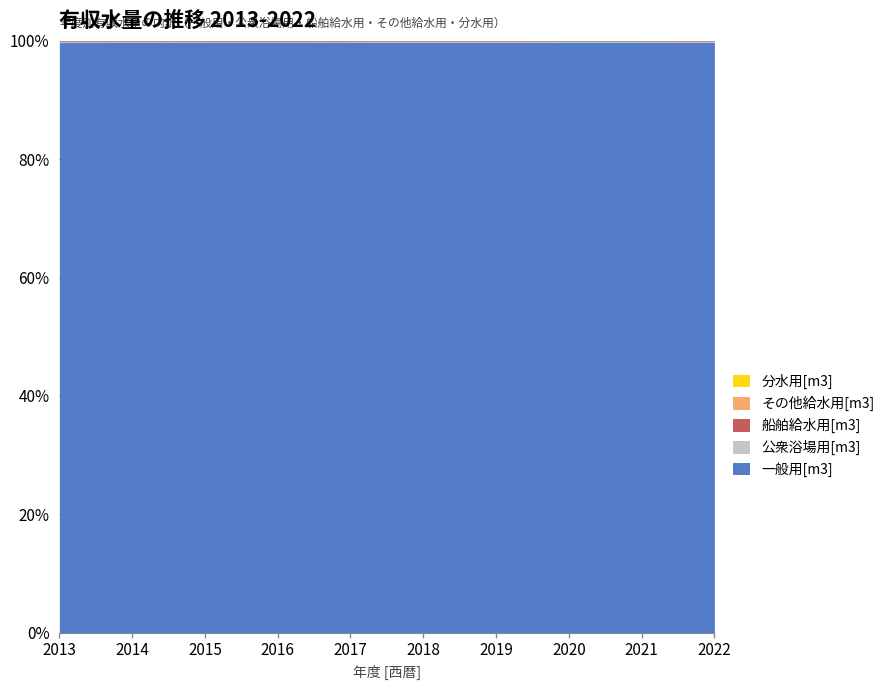

Reading right to left, transcribe all the data shown in this chart.

一般用[m3]: 91984628	93183129	94040660	93397076	94819530	95724770	95728992	95879937	96132305	97198071
公衆浴場用[m3]: 93645	102968	107423	109166	108082	107683	109995	113574	122654	131588
船舶給水用[m3]: 112489	93166	90479	108133	107158	127830	139675	133898	131862	136602
その他給水用[m3]: 1470	1800	1751	1789	3135	1729	3598	2289	3867	6761
分水用[m3]: 69	866	615	515	504	668	628	532	580	883